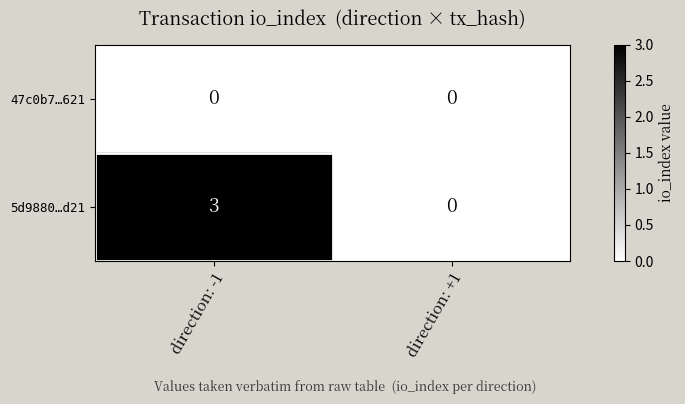

Which category has the lowest value in the 5d9880…d21 series?

direction: +1